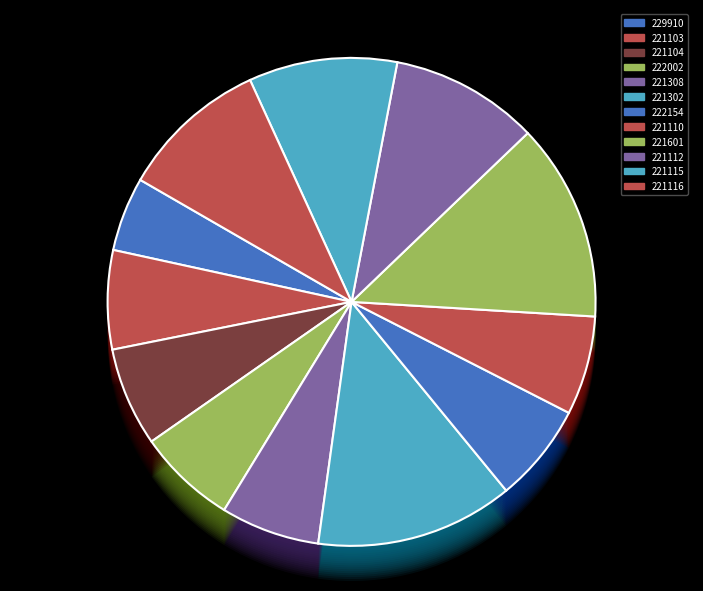

What percentage is NOT represented by 229910?

95.1%